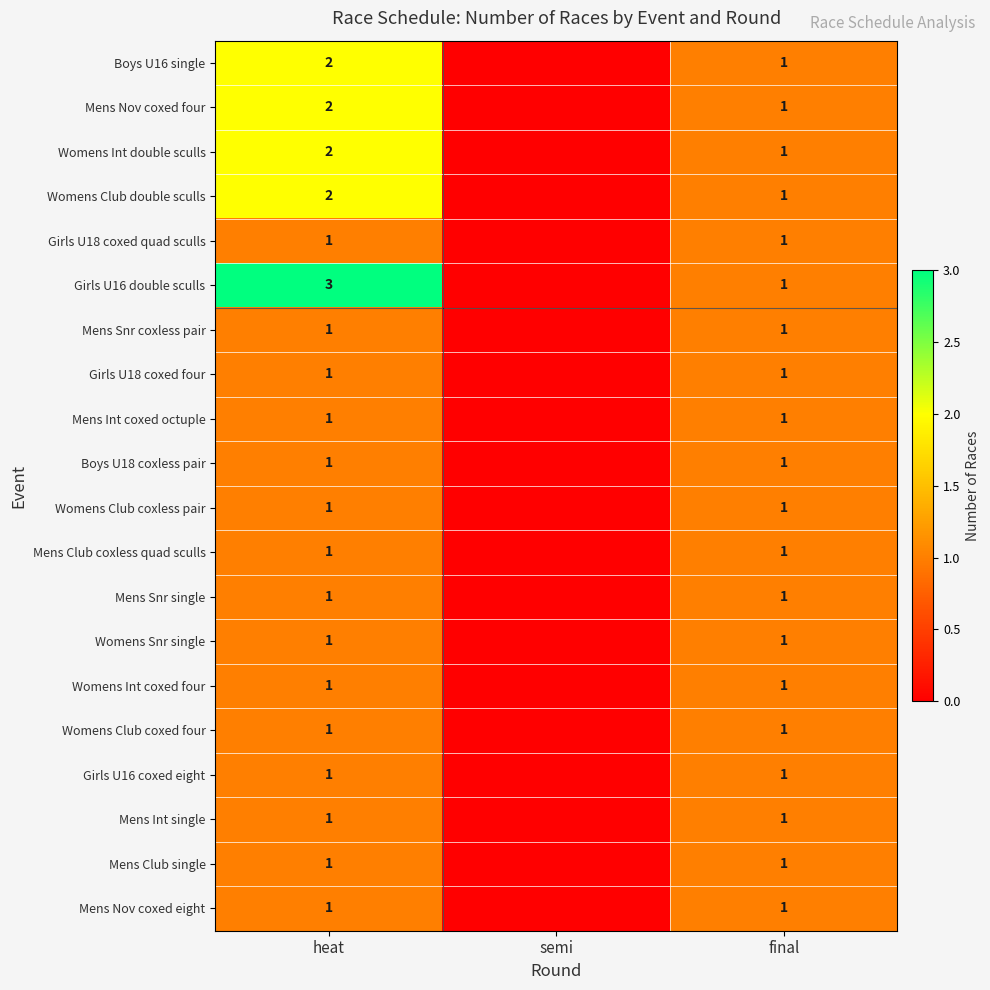

Between heat and final, which series saw the biggest shift?

Girls U16 double sculls